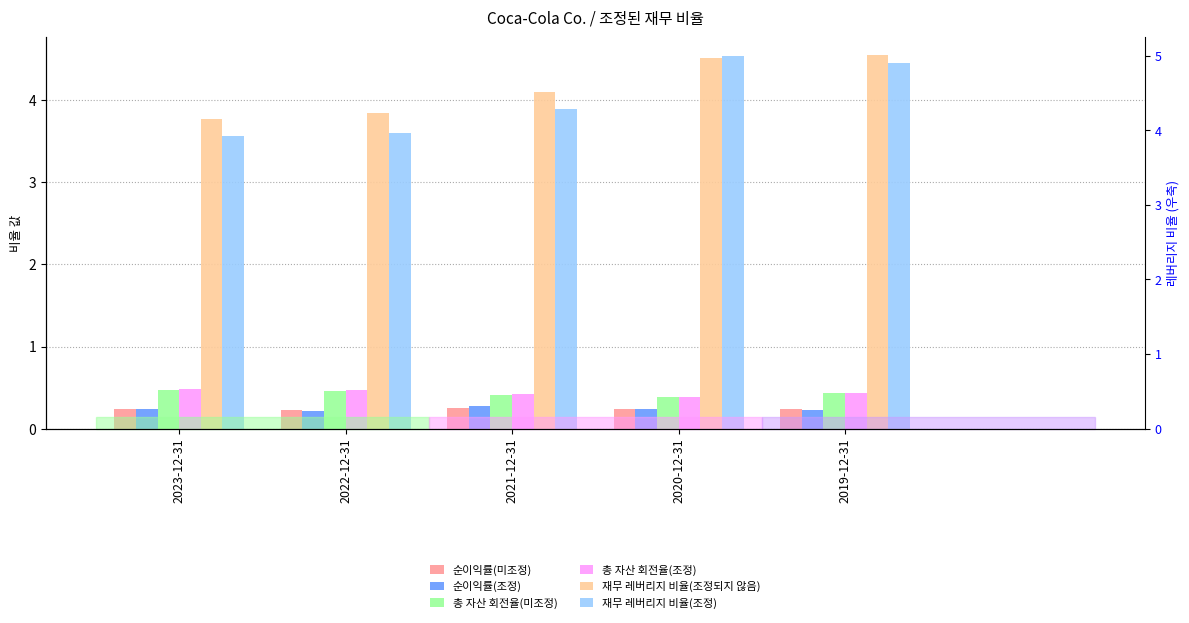

List the series in order of their peak value, highest first.

재무 레버리지 비율(조정되지 않음), 재무 레버리지 비율(조정), 총 자산 회전율(조정), 총 자산 회전율(미조정), 순이익률(조정), 순이익률(미조정)